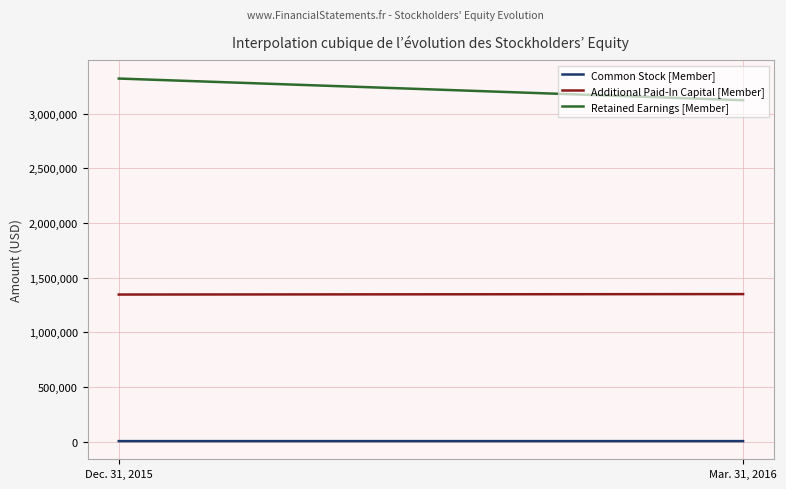

At which label is Common Stock [Member] closest to 3738?

Dec. 31, 2015